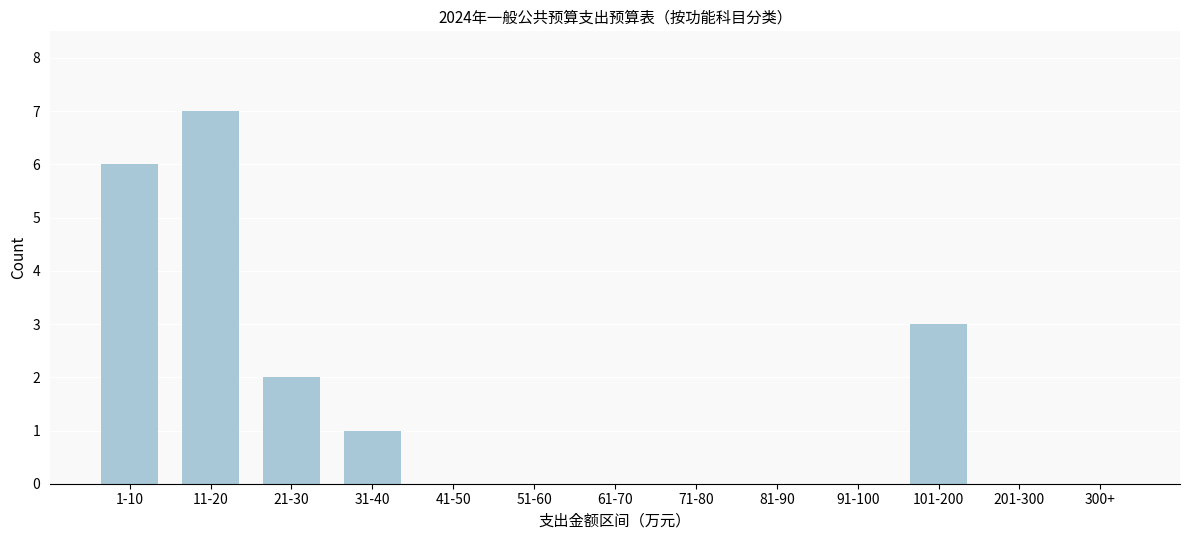

Reading right to left, what are all the values shown in this chart?

300+=0	201-300=0	101-200=3	91-100=0	81-90=0	71-80=0	61-70=0	51-60=0	41-50=0	31-40=1	21-30=2	11-20=7	1-10=6